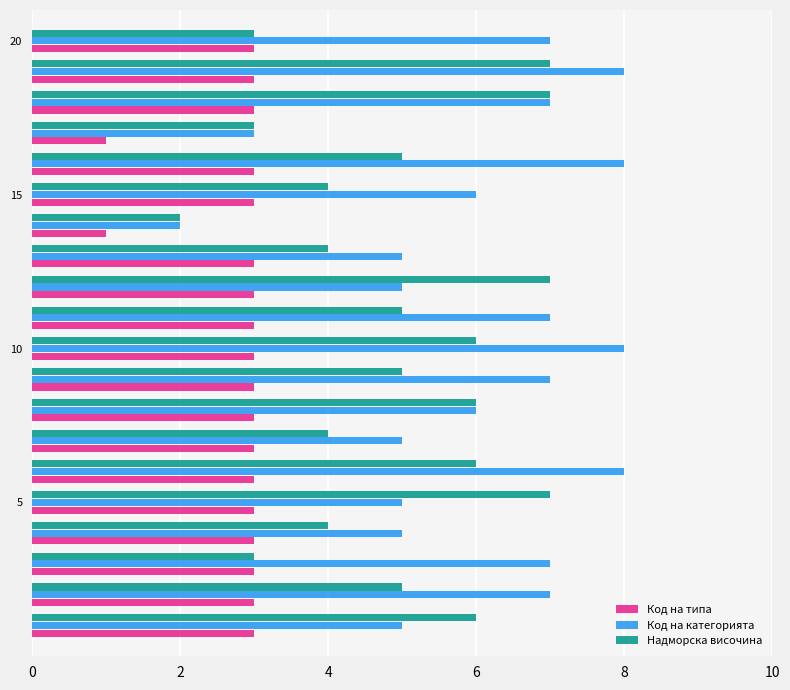

List the series in order of their overall mean, lowest first.

Код на типа, Надморска височина, Код на категорията